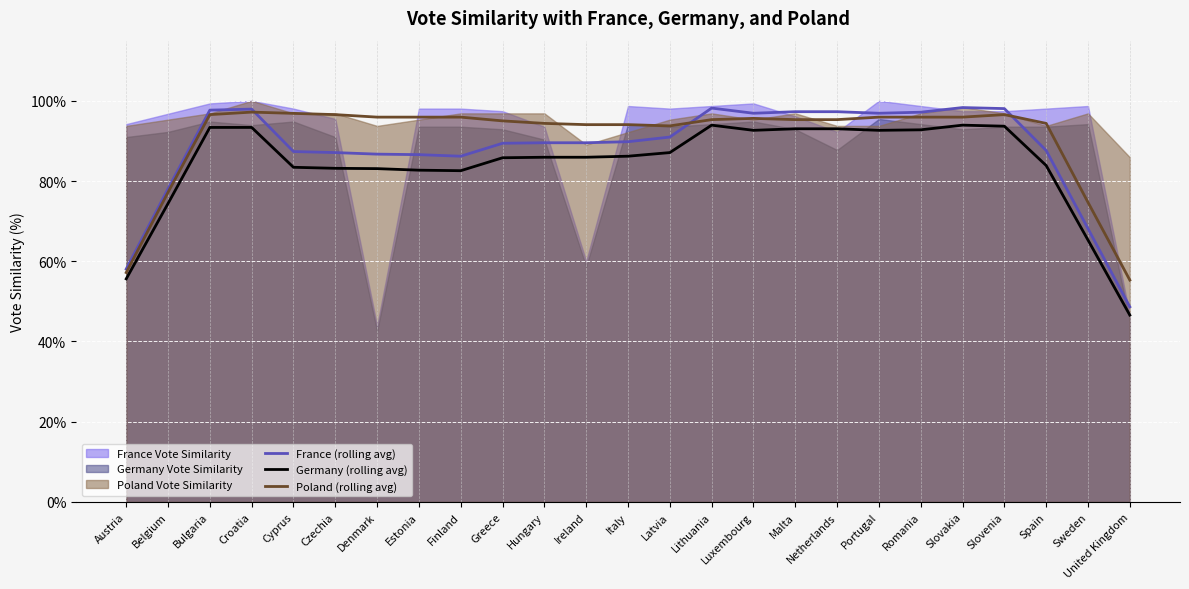

True or false: Germany (rolling avg) and France (rolling avg) cross at least once.

False